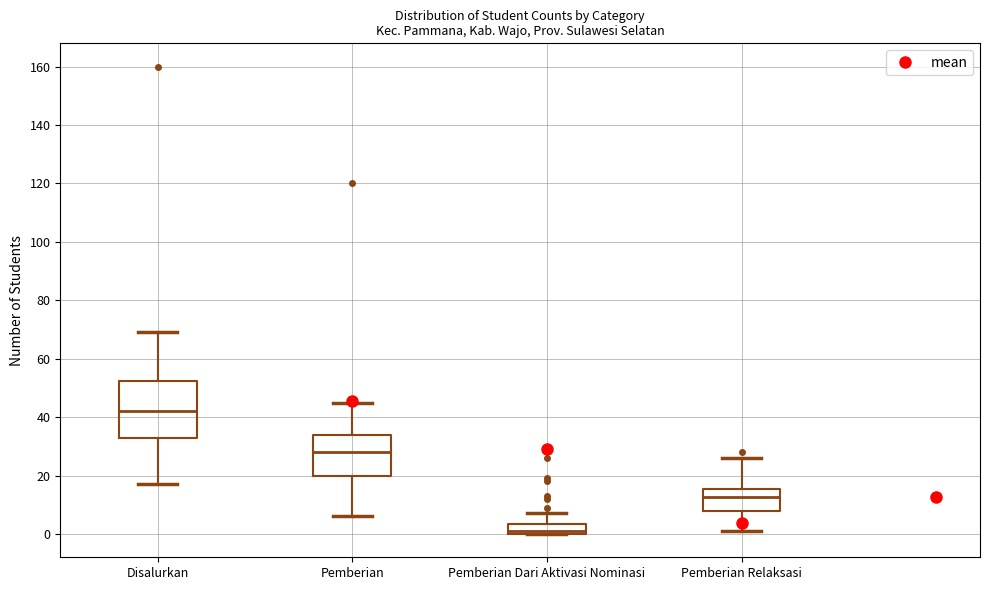

Which box's median line is the lowest?

Pemberian Dari Aktivasi Nominasi